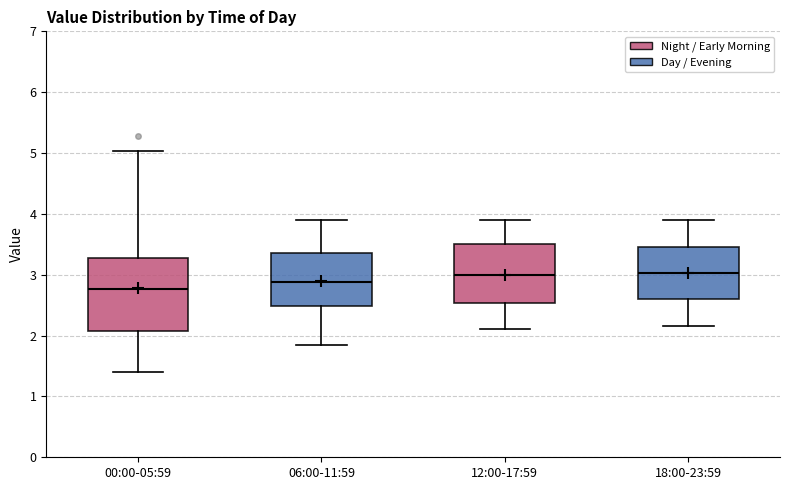

Which box's median line is the lowest?

00:00-05:59